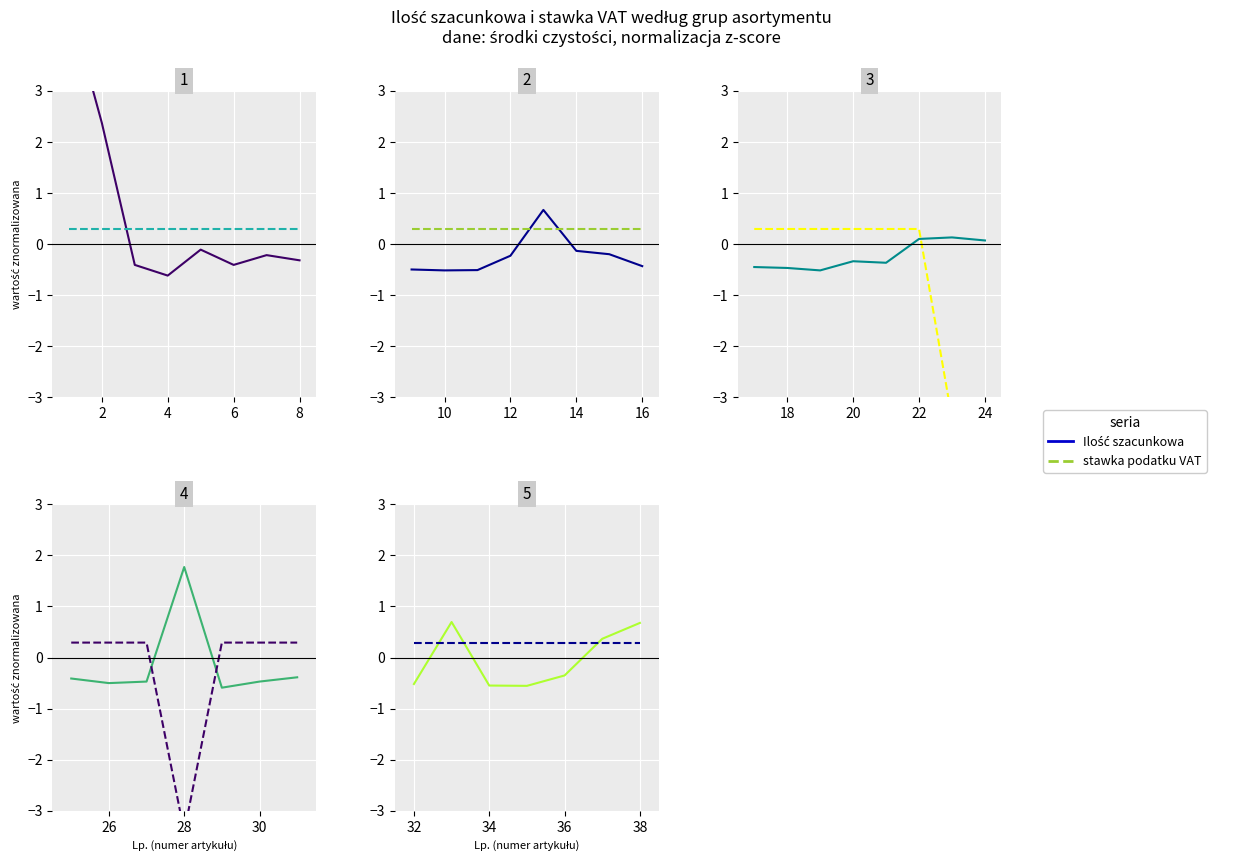

Which series has the largest range (max minus min)?

Ilość szacunkowa